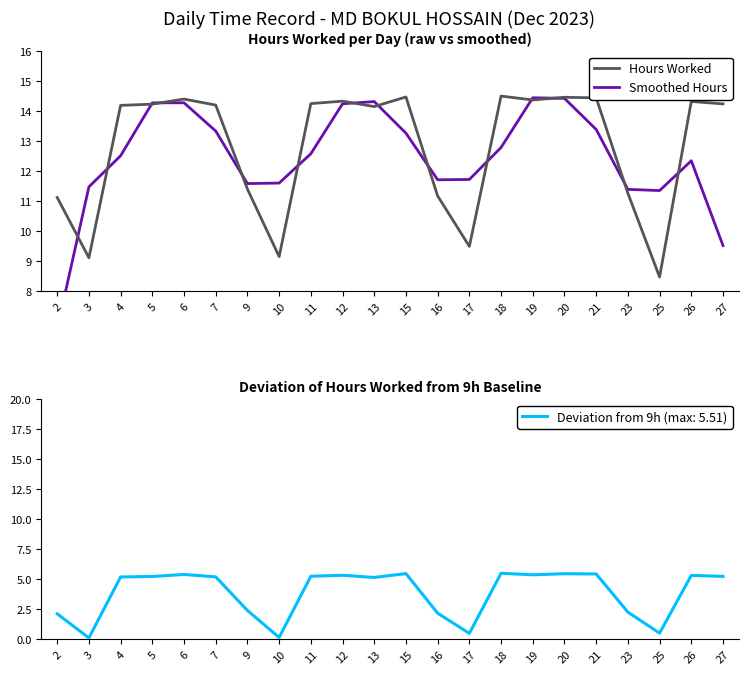

What is the sum of the Hours Worked values at 5 and 26?

28.6